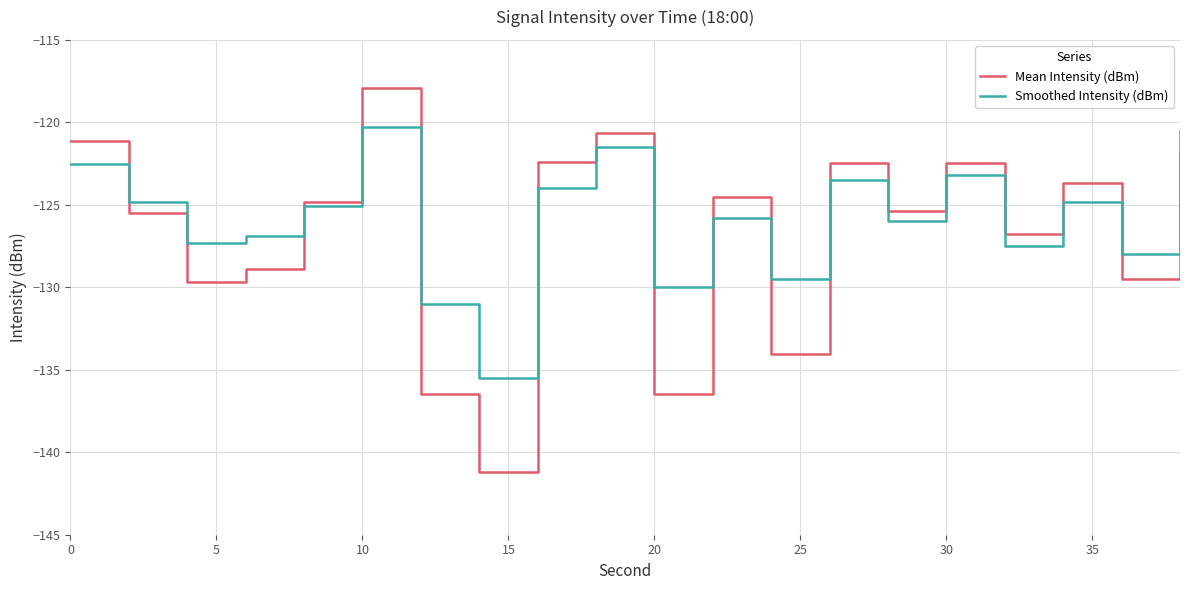

What is the minimum value shown in the chart?

-141.2